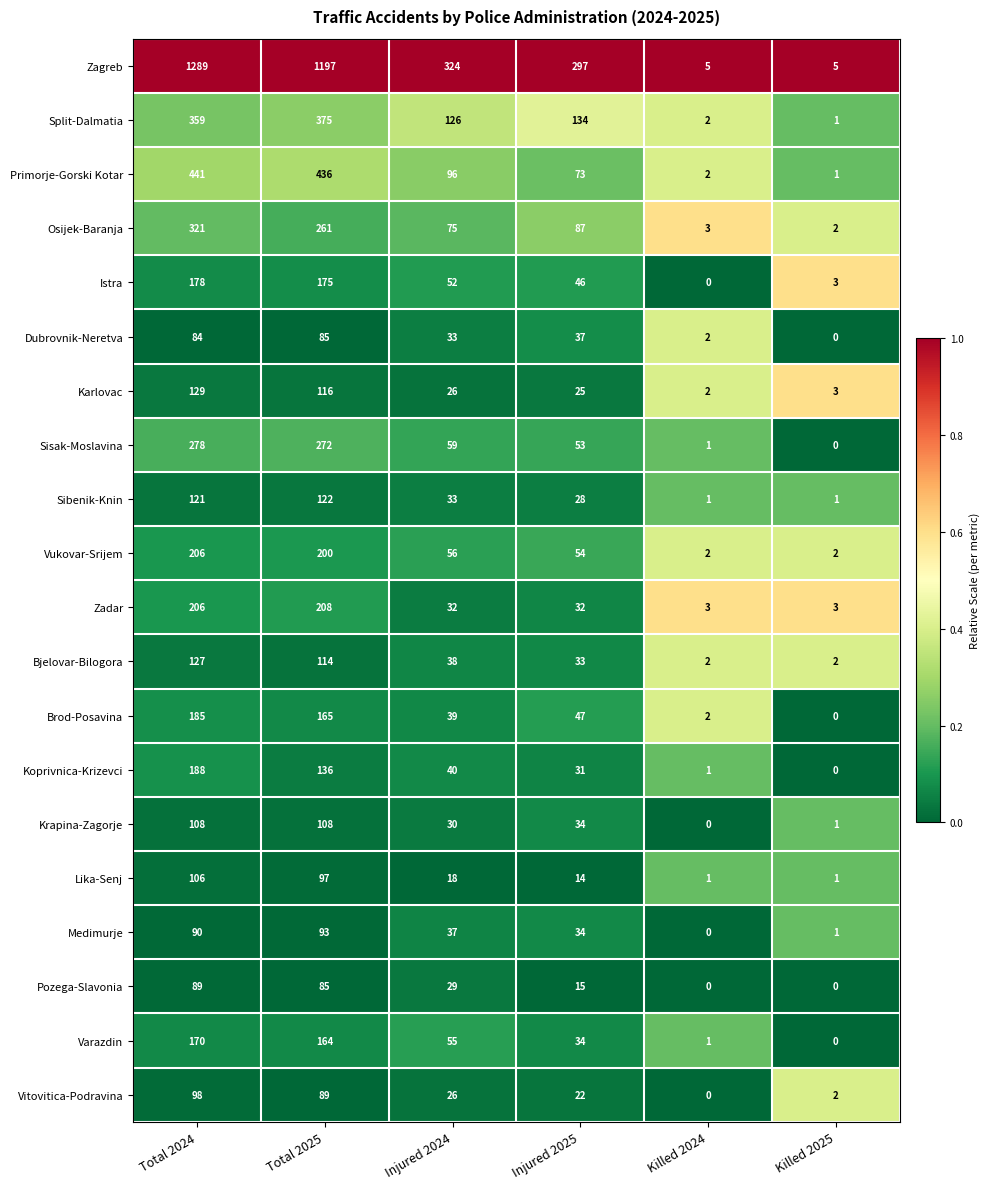

Which series has the largest total across all categories?

Zagreb